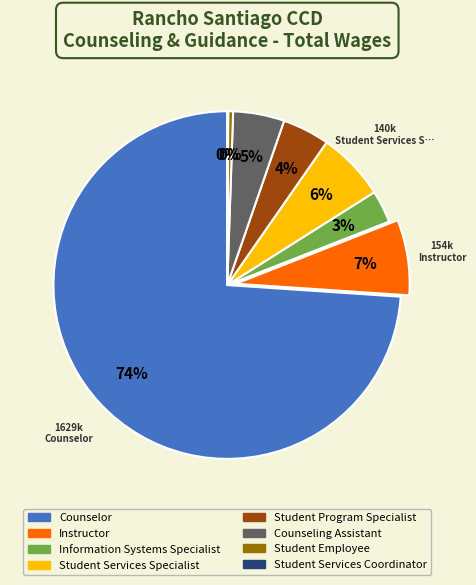

The Student Services Specialist slice represents 6% of the pie. True or false?

True